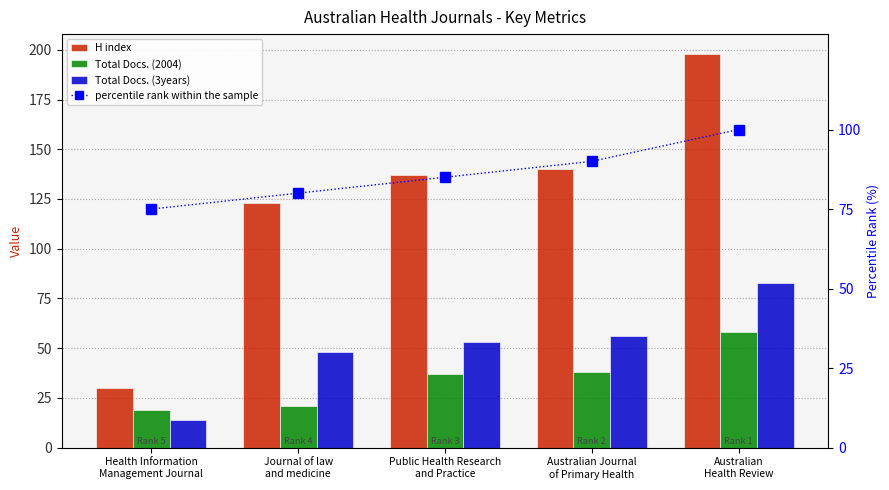

Rank the series by their maximum value, from lowest to highest.

Total Docs. (2004), Total Docs. (3years), percentile rank within the sample, H index